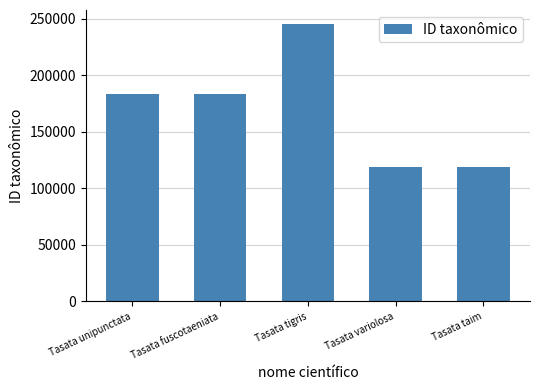

What is the minimum value shown in the chart?

118588